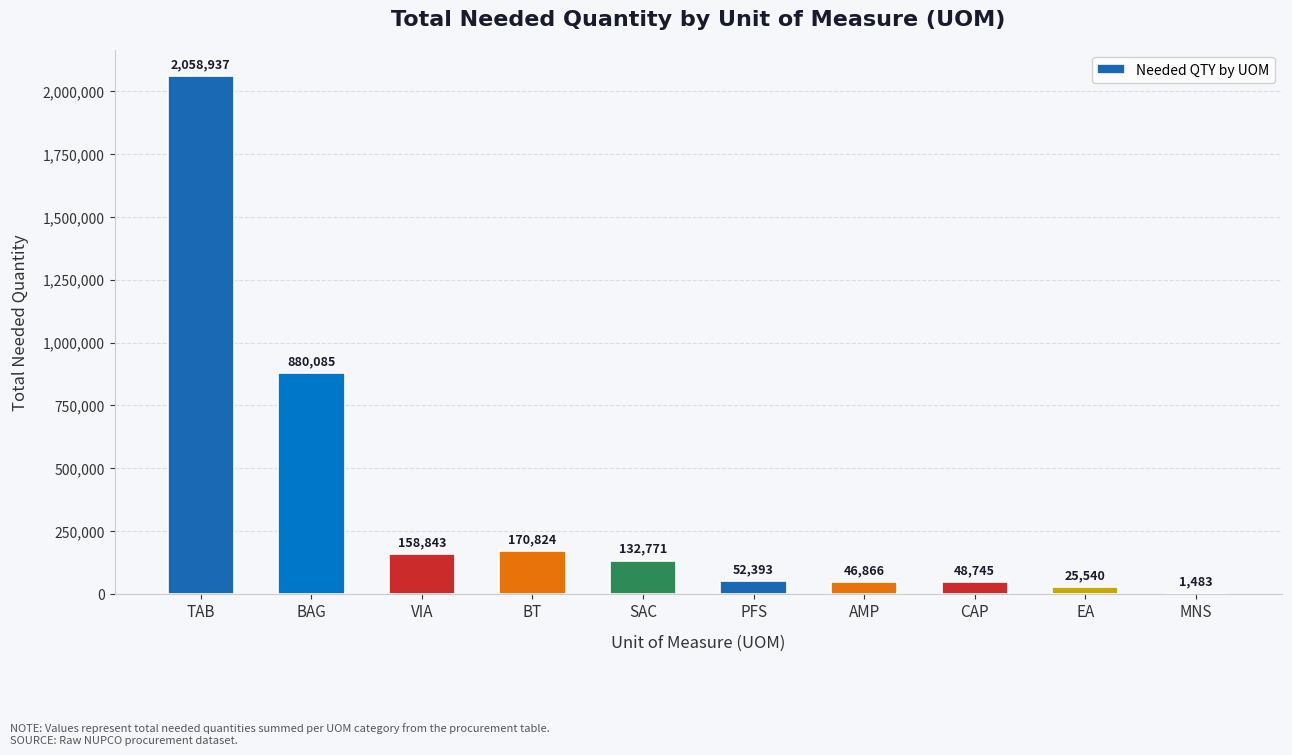

How many data points does each series have?

10